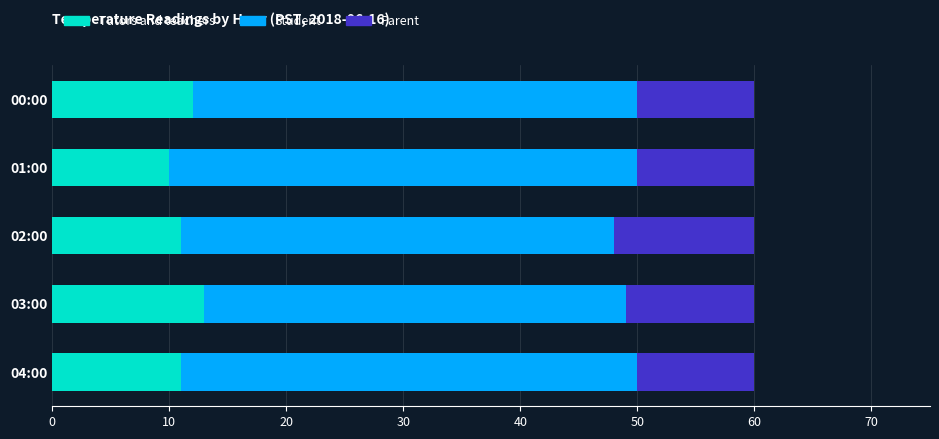

True or false: Tutors and teachers has a value of 7 at 03:00.

False